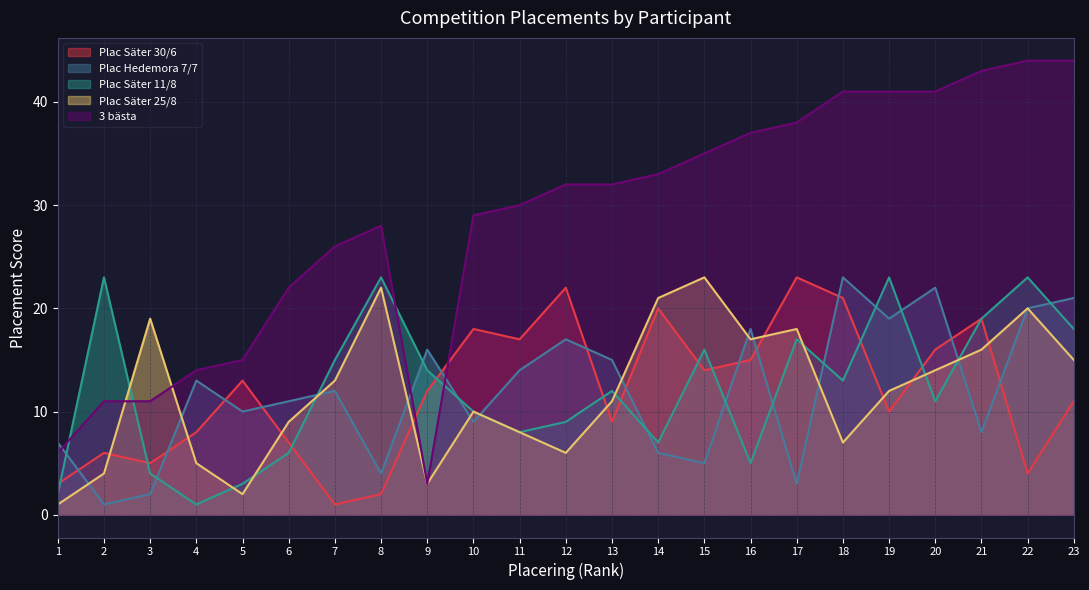

True or false: Plac Säter 30/6 and Plac Säter 11/8 cross at least once.

True